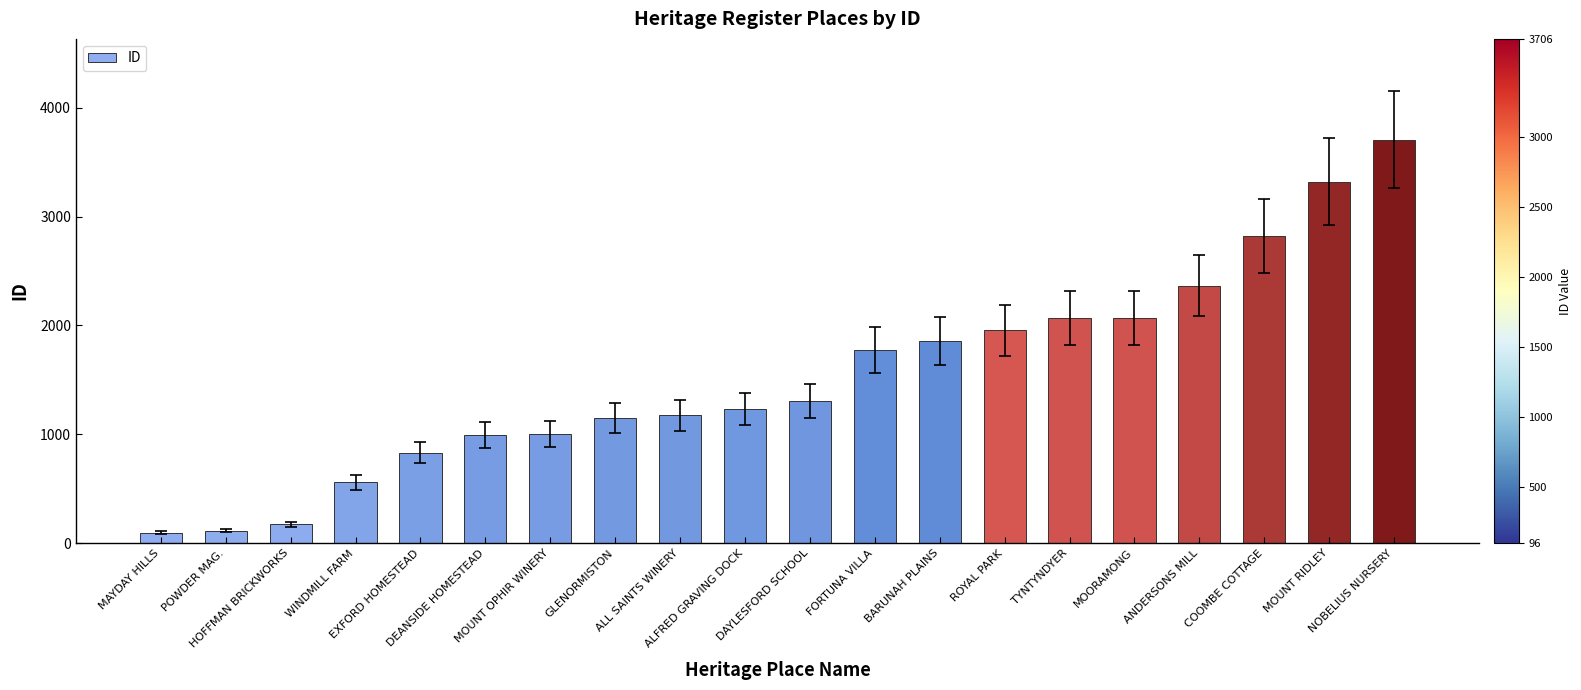

At which category does the chart reach its peak across all series?

NOBELIUS NURSERY